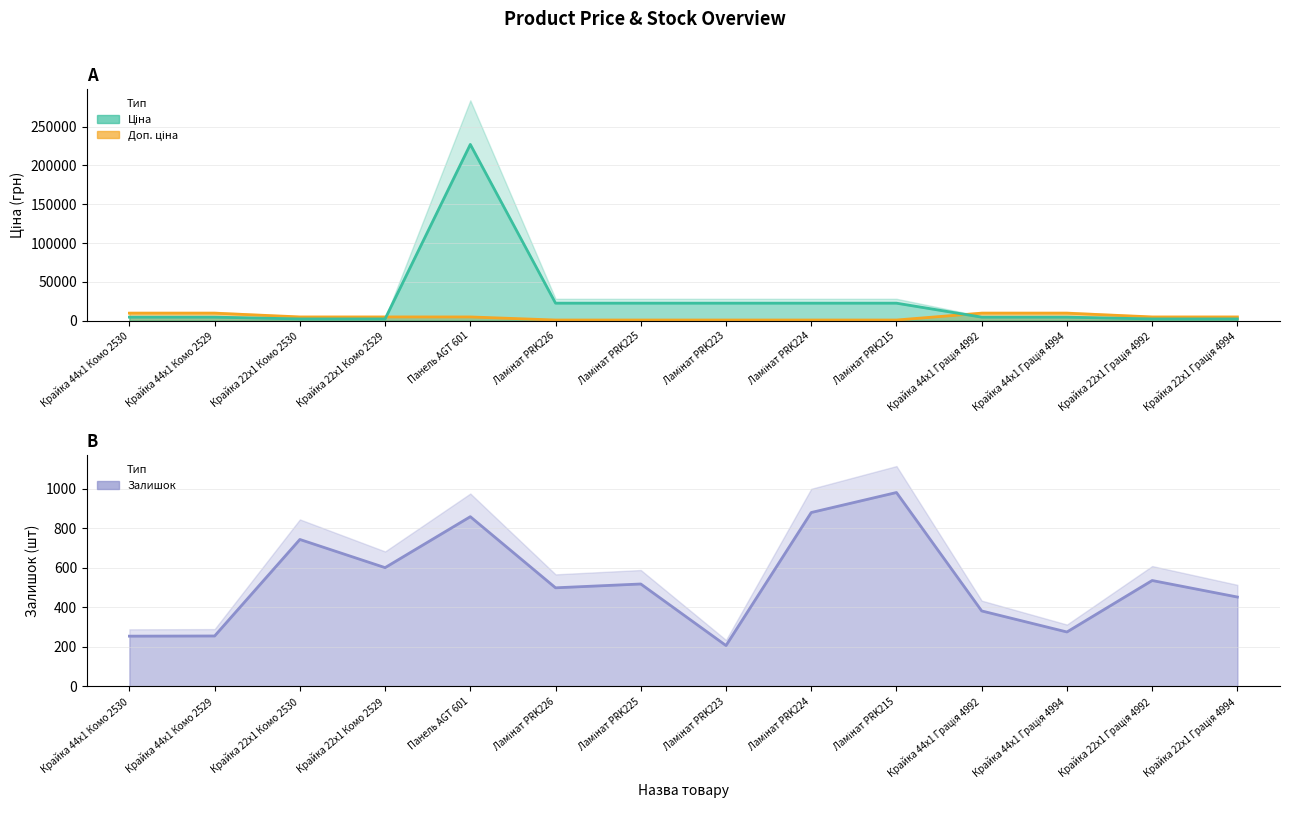

What is the label of the 10th point from the right?

Панель AGT 601